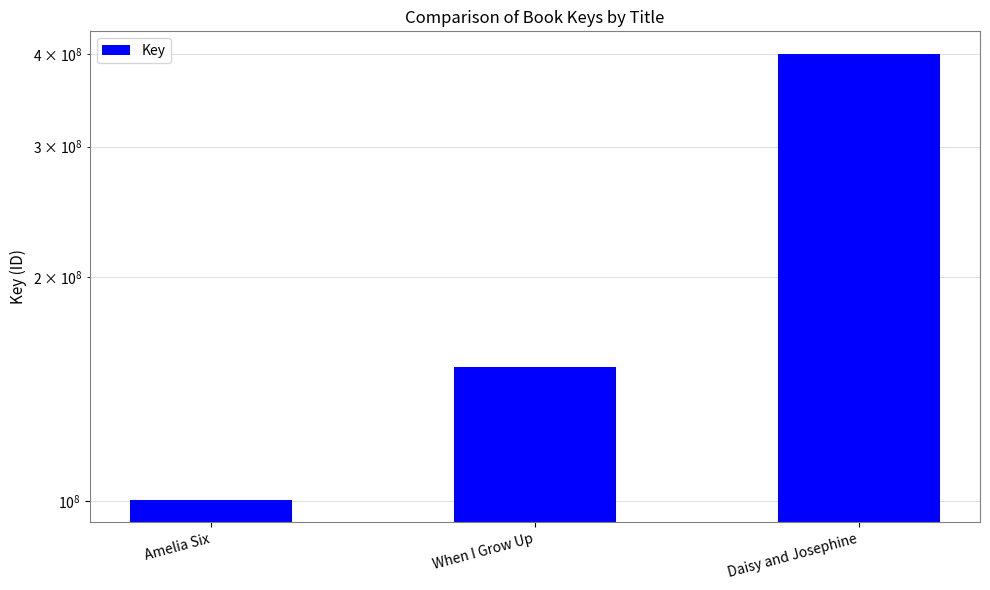

List the labels in order of value, smallest first.

Amelia Six, When I Grow Up, Daisy and Josephine